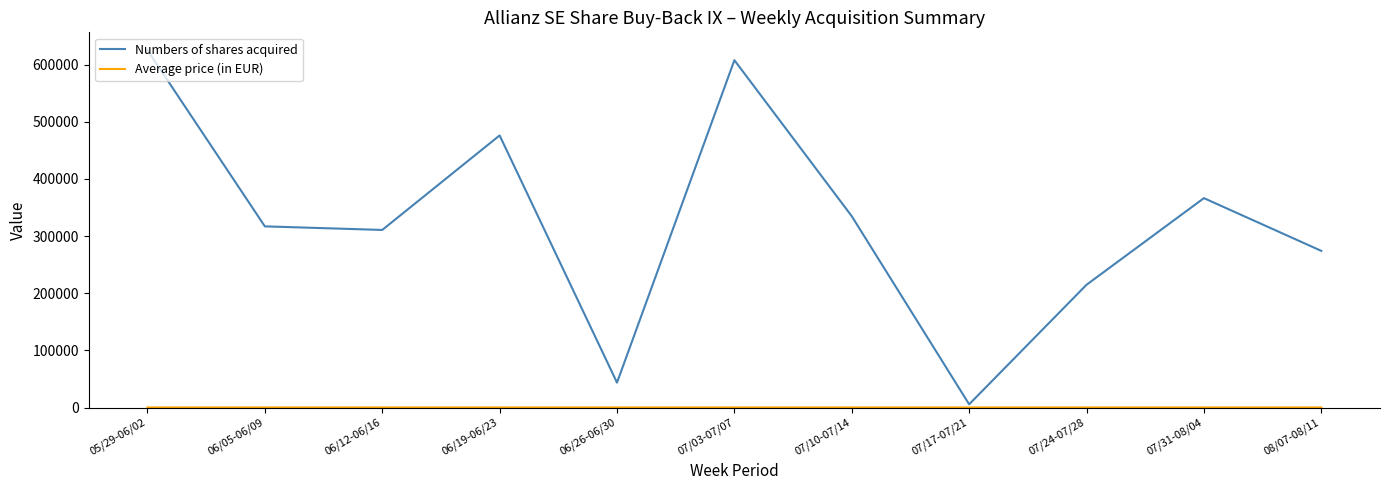

Which series changed the most between 07/17-07/21 and 07/31-08/04?

Numbers of shares acquired